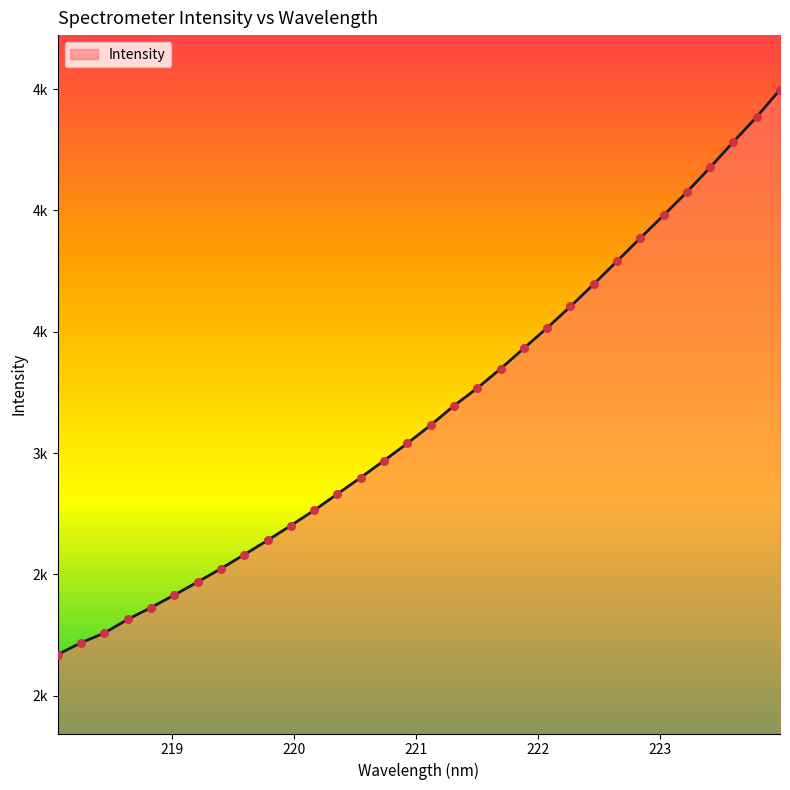

Is this an area chart (filled region under the line)?

Yes